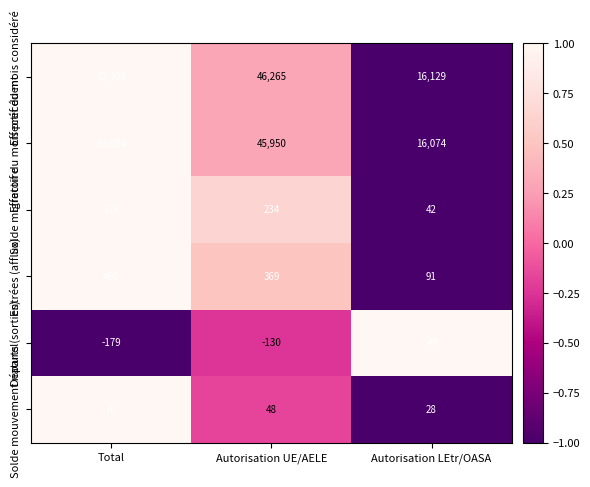

What is the approximate value of Solde migratoire at Autorisation UE/AELE, to the nearest 10?

230